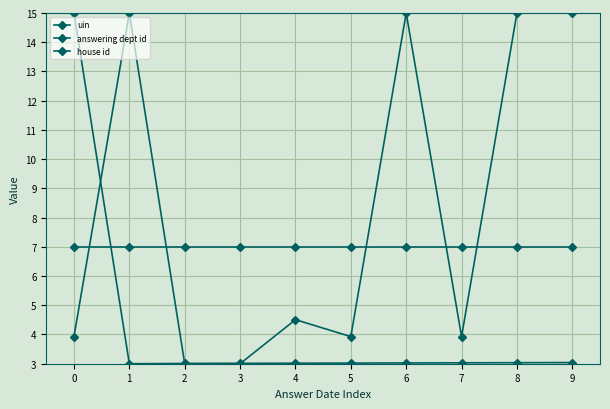

Which series ends up on top after the final intersection of answering dept id and uin?

answering dept id